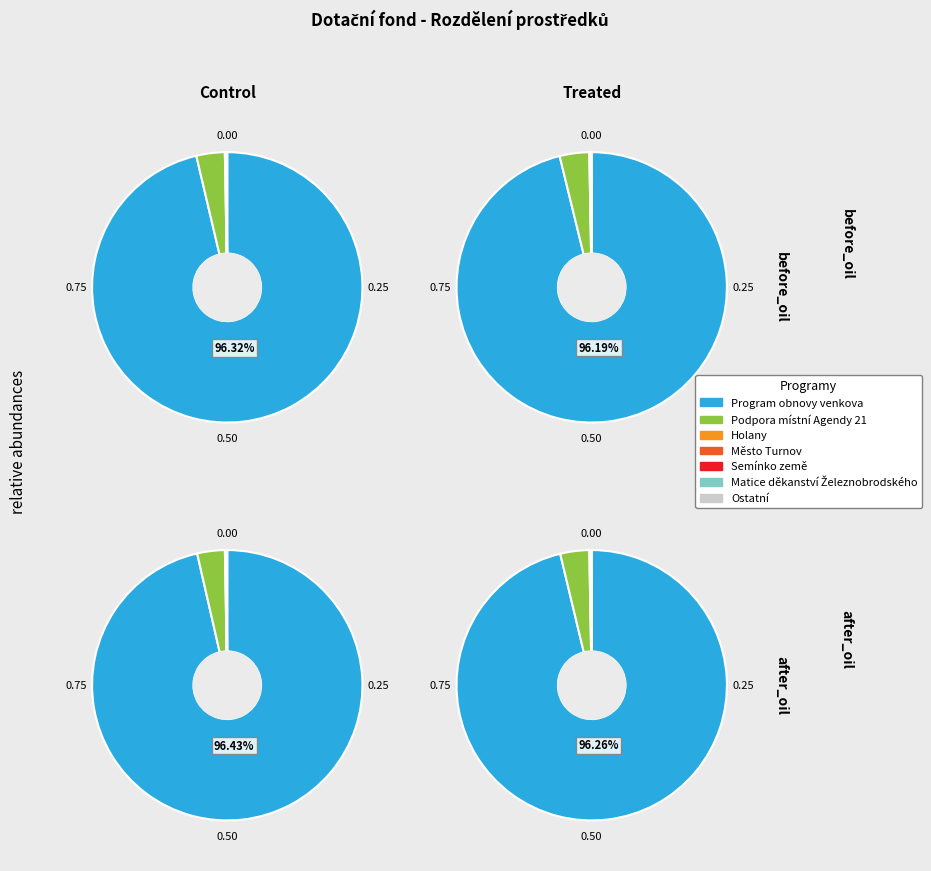

To the nearest percent, what is the difference between the largest and smallest slice percentages?

96%